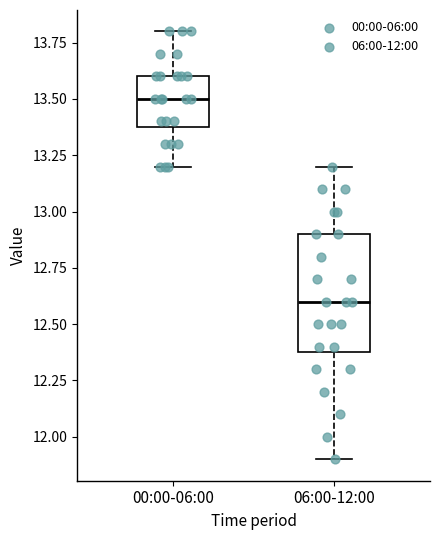

Reading left to right, transcribe this box plot: for each box, give where its median line is, the range the box spans, and where its two whiskers end, as read against the y-axis. The values are not printed on the chart, so give them approximately, as read against the axis.

00:00-06:00: median 13.5, box 13.4 to 13.6, whiskers 13.2 to 13.8
06:00-12:00: median 12.6, box 12.4 to 12.9, whiskers 11.9 to 13.2